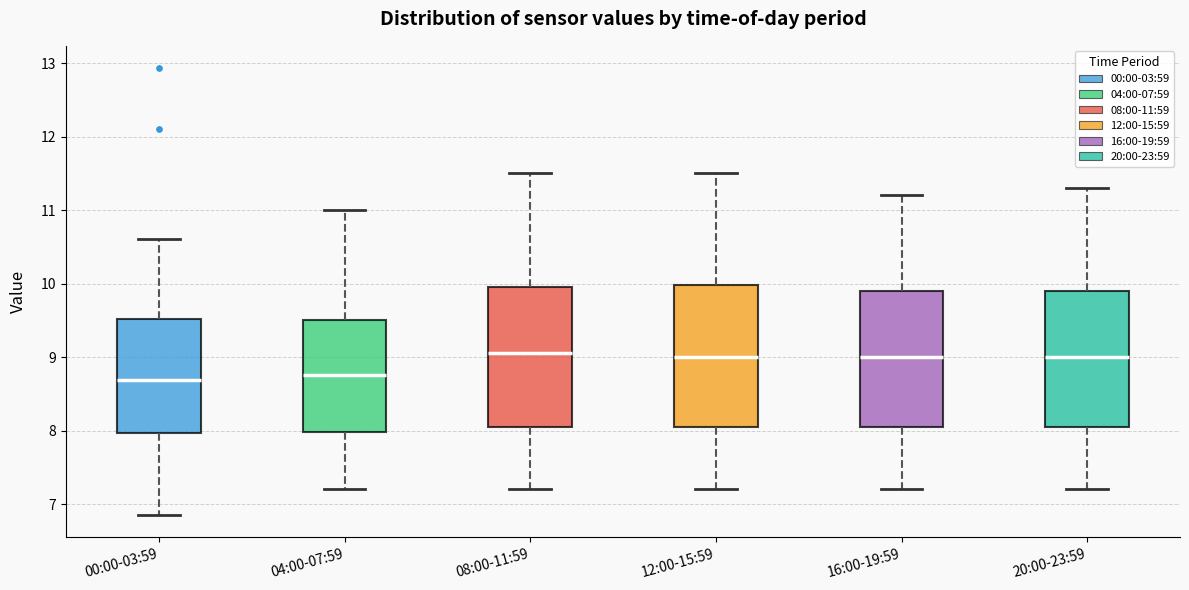

Reading left to right, transcribe this box plot: for each box, give where its median line is, the range the box spans, and where its two whiskers end, as read against the y-axis. The values are not printed on the chart, so give them approximately, as read against the axis.

00:00-03:59: median 8.7, box 8.0 to 9.5, whiskers 6.9 to 10.6
04:00-07:59: median 8.8, box 8.0 to 9.5, whiskers 7.2 to 11.0
08:00-11:59: median 9.1, box 8.1 to 10.0, whiskers 7.2 to 11.5
12:00-15:59: median 9.0, box 8.1 to 10.0, whiskers 7.2 to 11.5
16:00-19:59: median 9.0, box 8.1 to 9.9, whiskers 7.2 to 11.2
20:00-23:59: median 9.0, box 8.1 to 9.9, whiskers 7.2 to 11.3